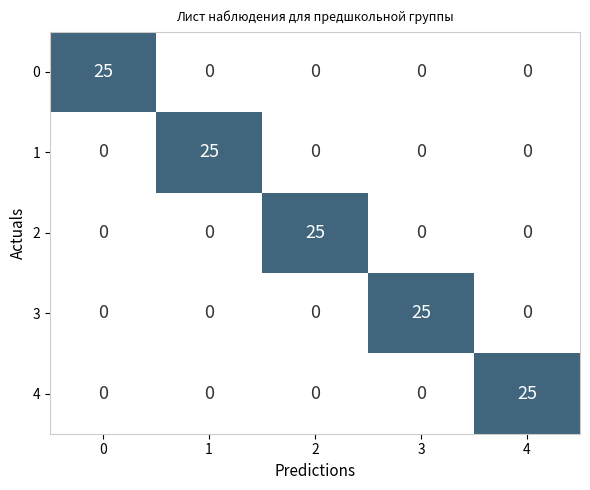

What is the difference between the maximum and second lowest values in the 1 series?

25